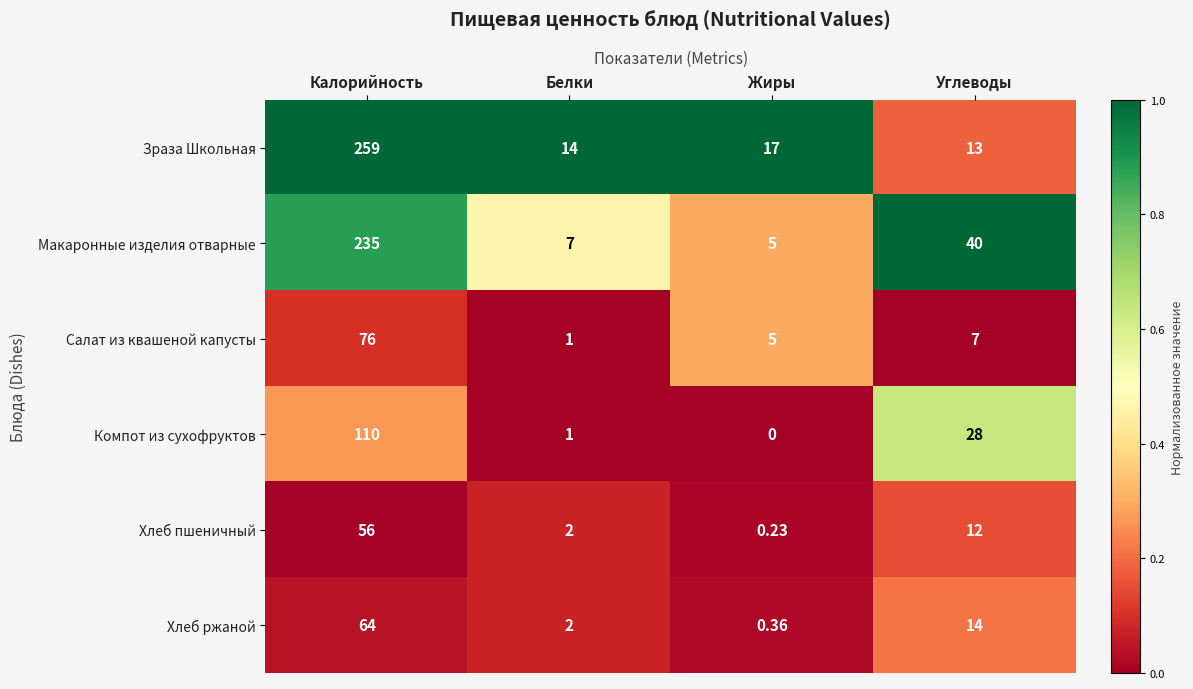

At which category does the chart reach its peak across all series?

Калорийность